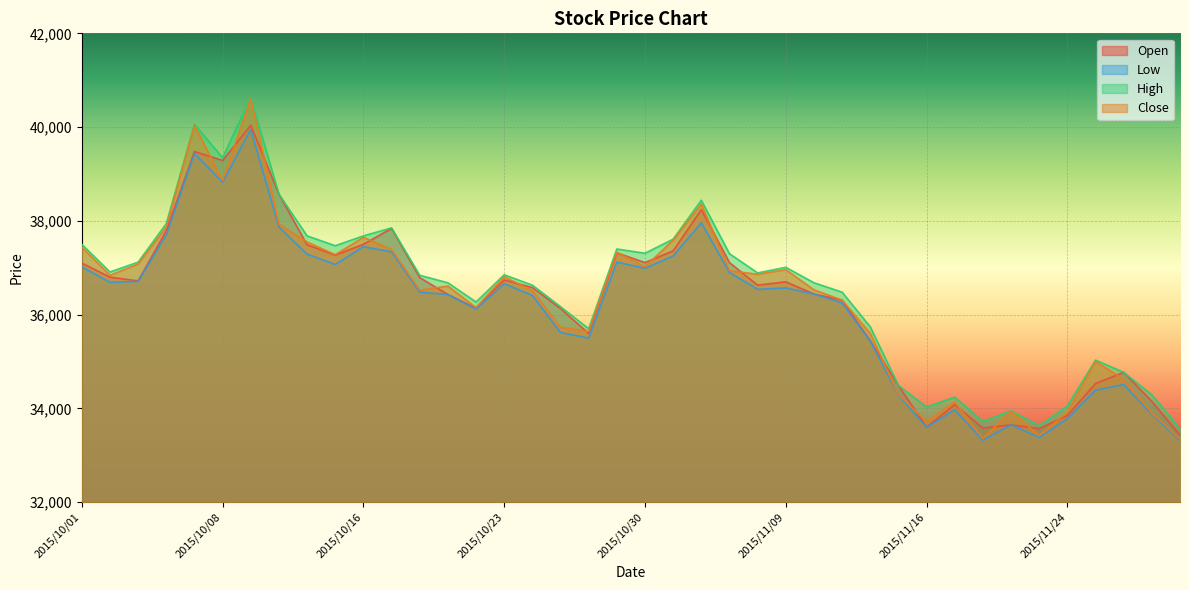

True or false: High has more than 2 interior local peaks.

True